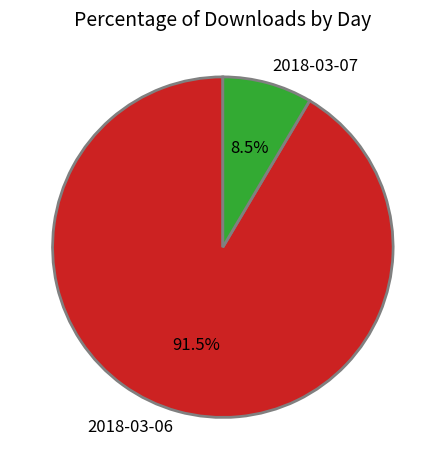

Count the number of slices in the pie.

2